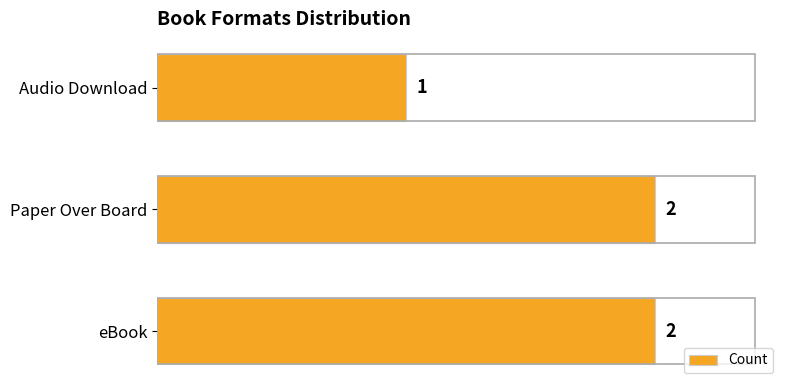

What is the sum of all values?

5